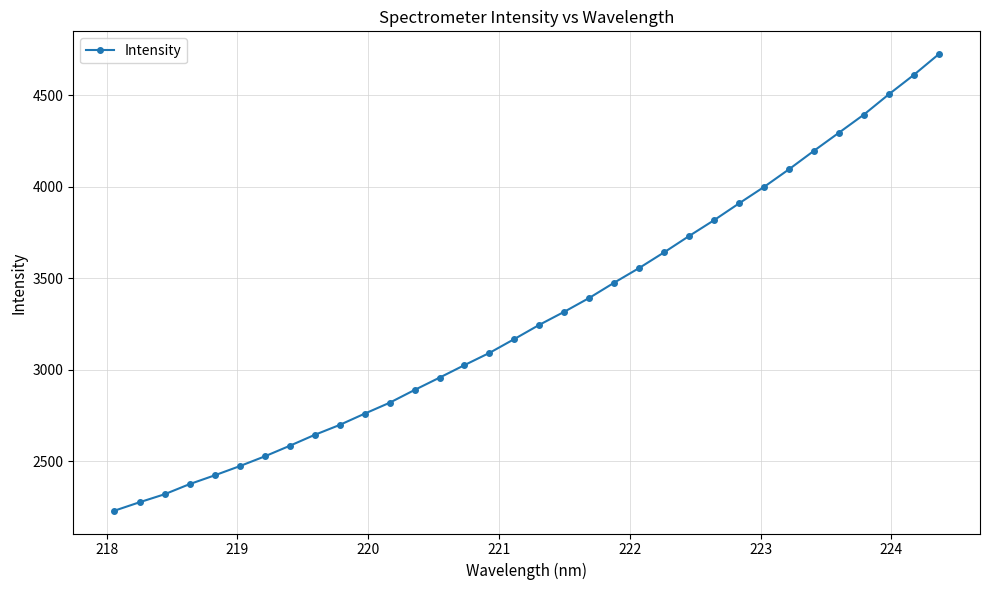

What is the difference between the maximum and second lowest values?

2447.8